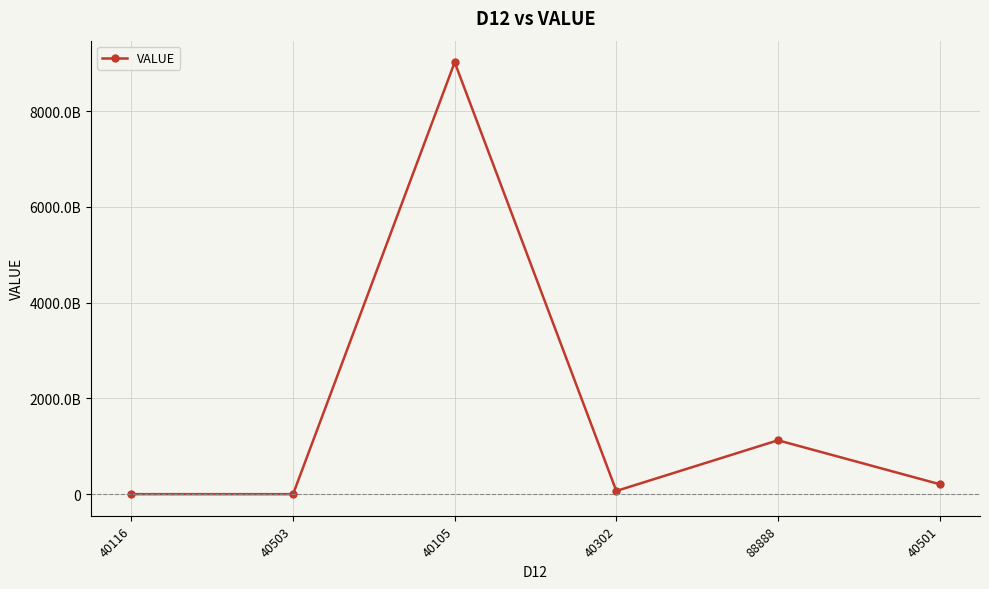

Is this an area chart (filled region under the line)?

No